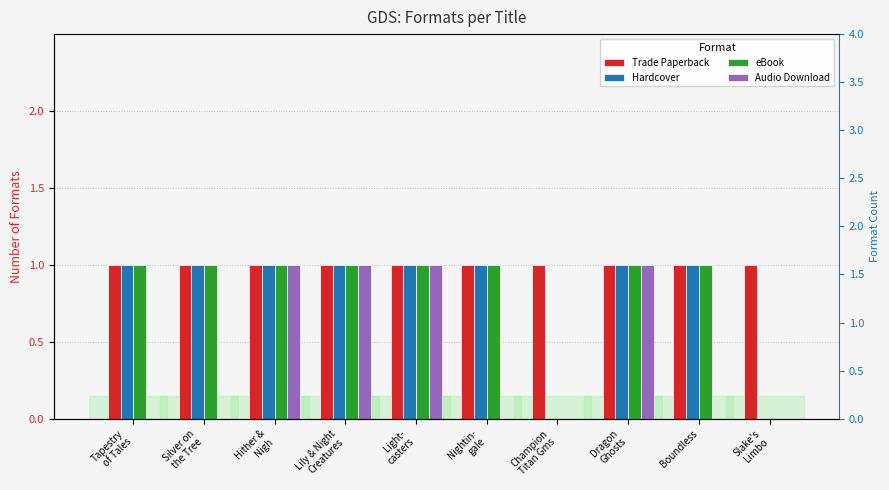

How many bars are there in each group?

4